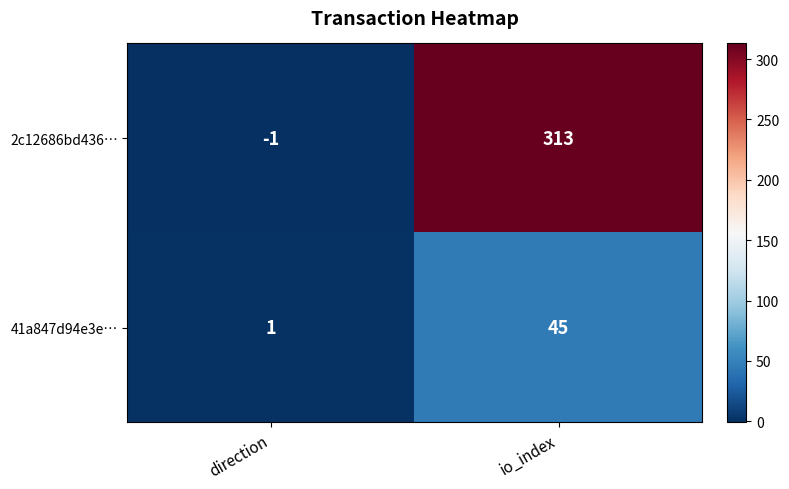

Which series has the largest total across all categories?

2c12686bd436…